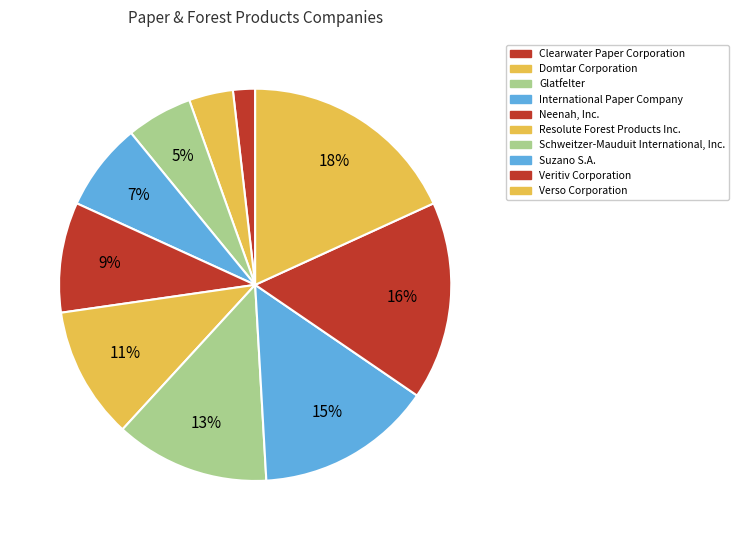

To the nearest percent, what portion does Clearwater Paper Corporation represent?

2%